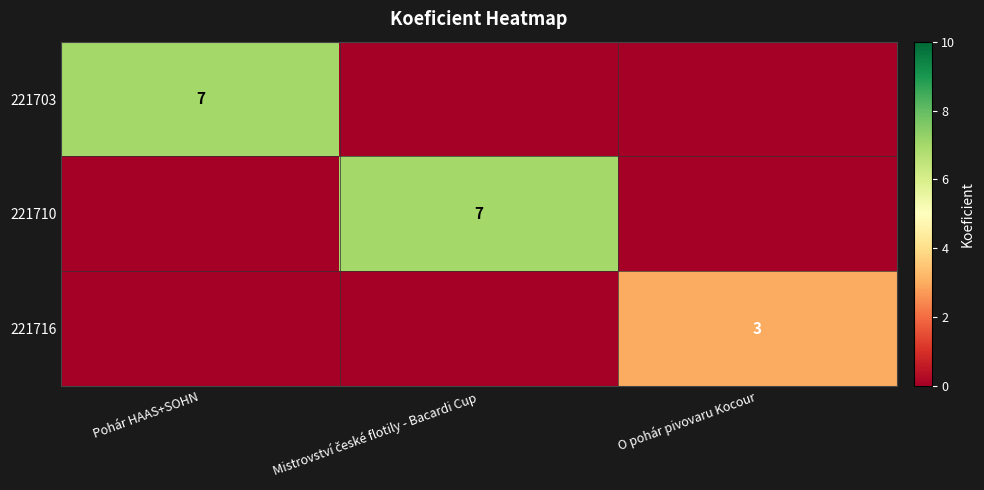

True or false: 221716 has a value of 1 at O pohár pivovaru Kocour.

False